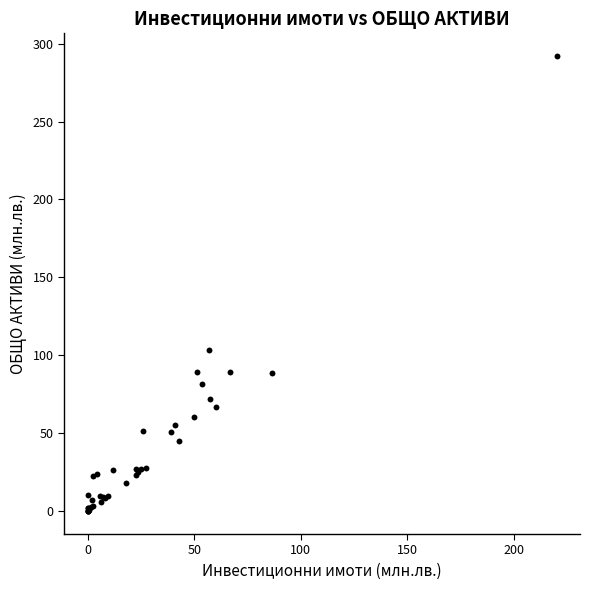

What Y value in the scatter plot is closest to 145?

103.7